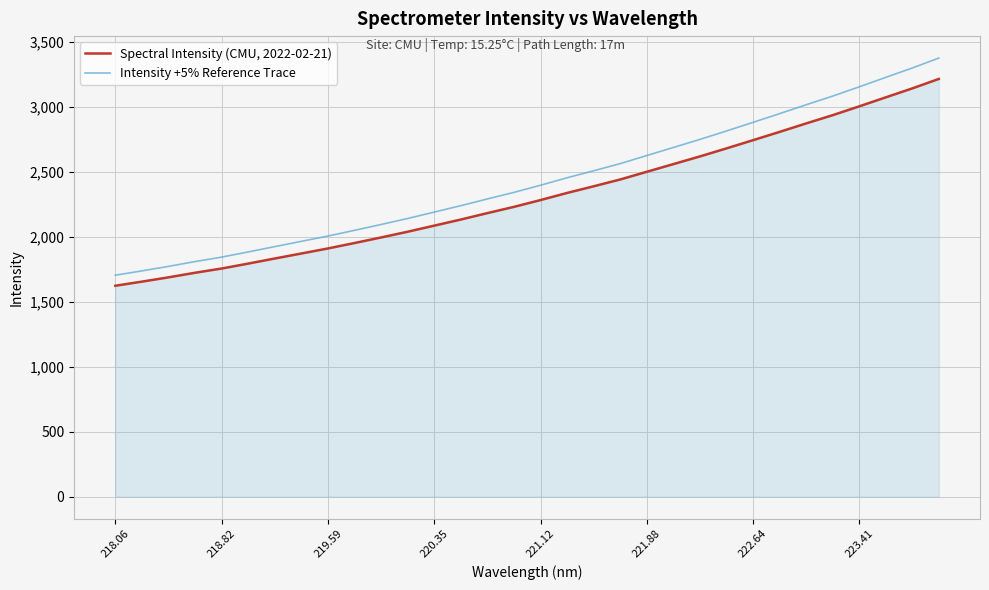

Does the chart display data point markers on the line(s)?

No